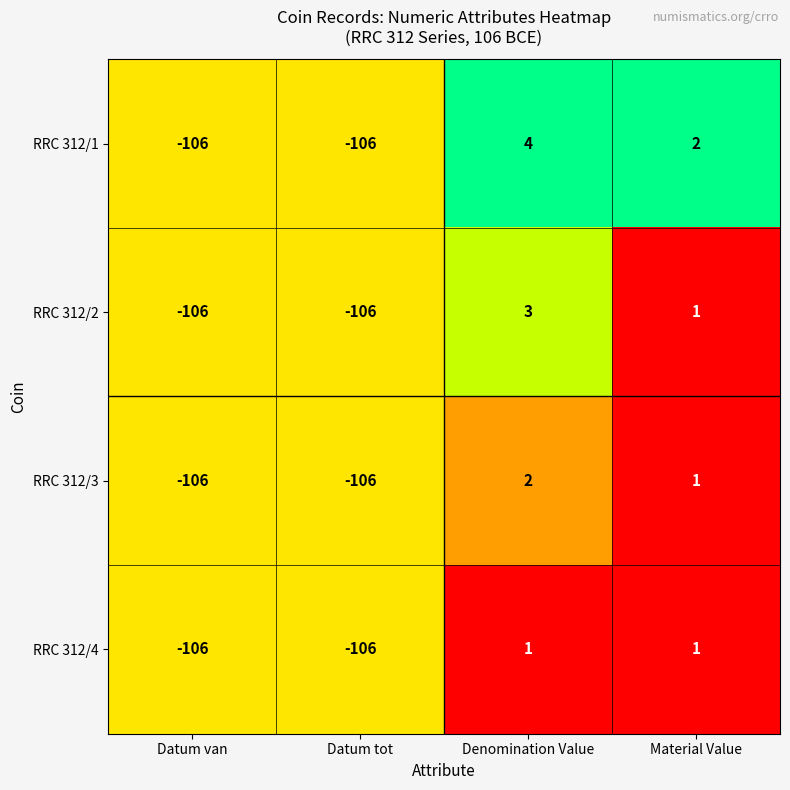

What is the difference between the RRC 312/3 values at Denomination Value and Datum tot?

108